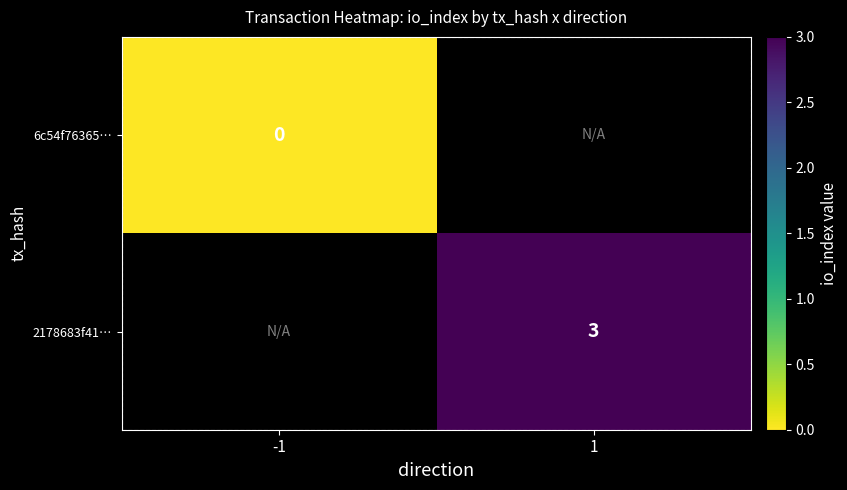

Is the value of 2178683f41… at 1 greater than the value of 6c54f76365… at -1?

Yes